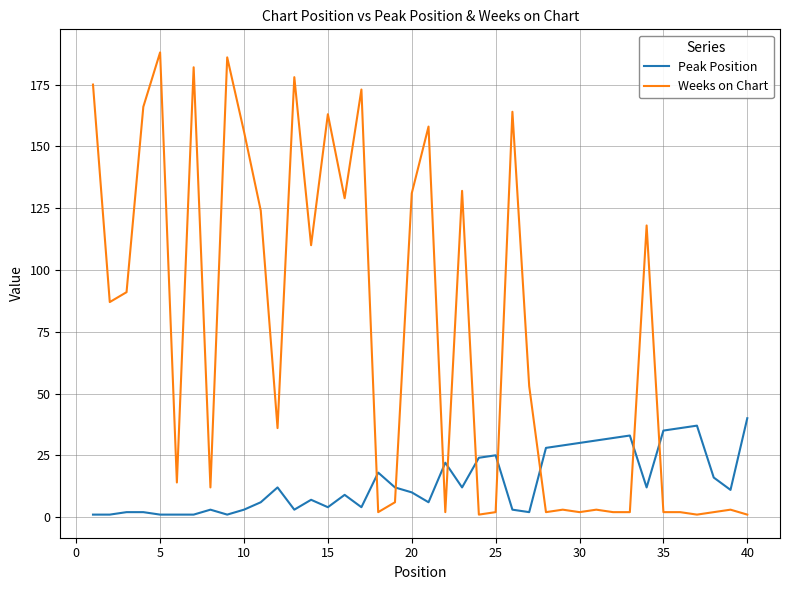

What is the average value of the Weeks on Chart series?

74